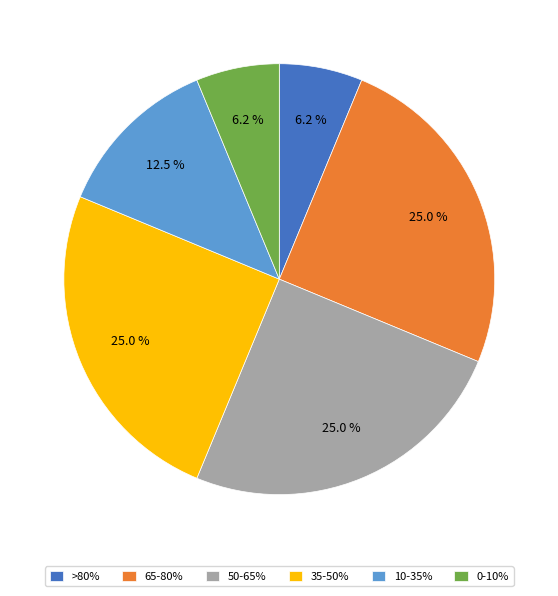

Is there a majority slice in this chart?

No